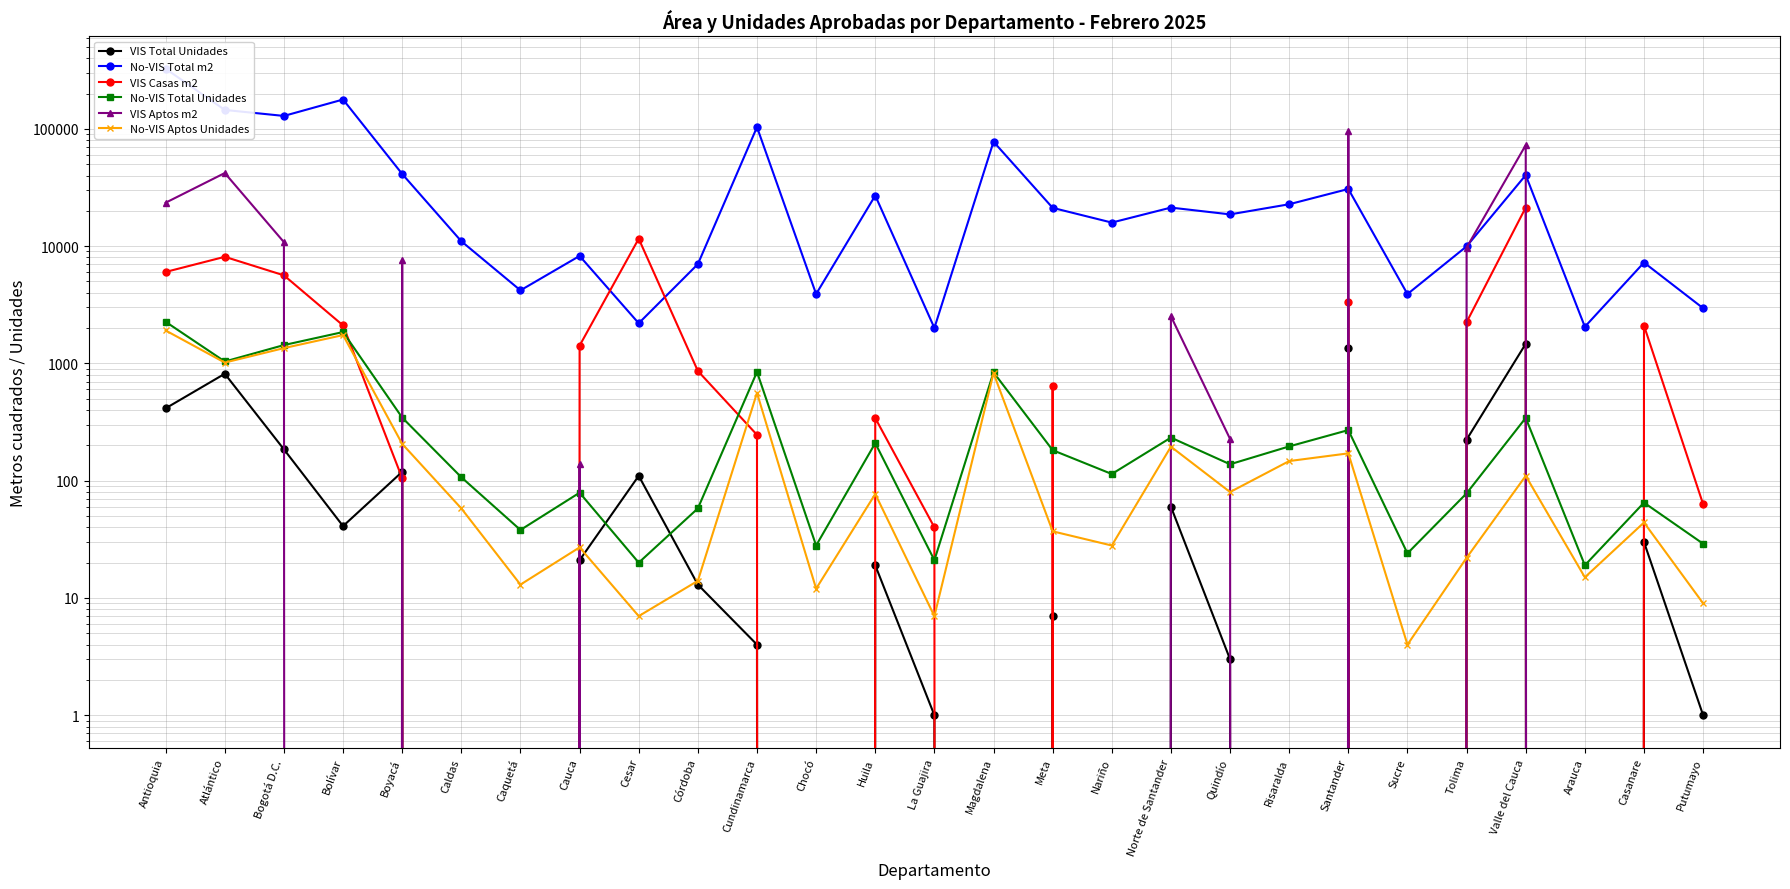

Rank the categories by No-VIS Aptos Unidades value from lowest to highest.

Sucre, Cesar, La Guajira, Putumayo, Chocó, Caquetá, Córdoba, Arauca, Tolima, Cauca, Nariño, Meta, Casanare, Caldas, Huila, Quindío, Valle del Cauca, Risaralda, Santander, Norte de Santander, Boyacá, Cundinamarca, Magdalena, Atlántico, Bogotá D.C., Bolívar, Antioquia